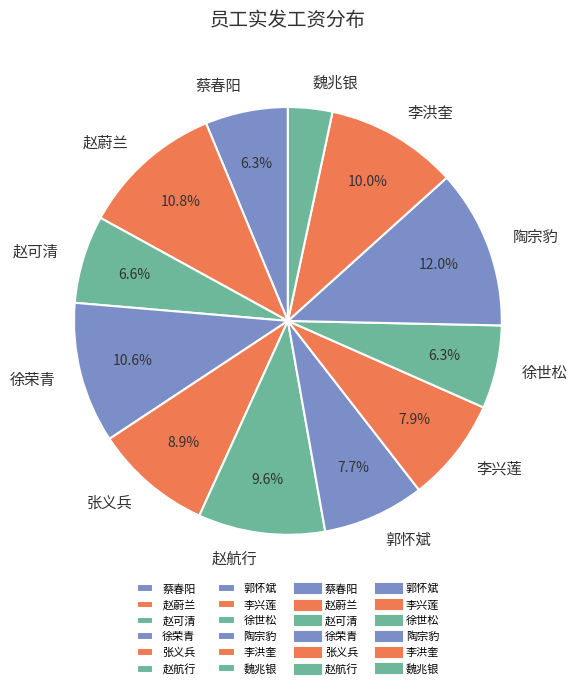

To the nearest percent, what is the difference between the 陶宗豹 and 赵航行 slice percentages?

2%